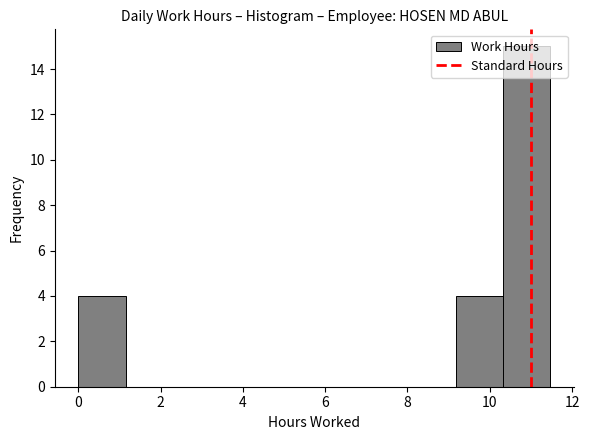

Reading left to right, transcribe this chart: for each bar, give the range it covers on the x-axis and its height. Neither the bar edges nor the heights are printed on the chart, so give them approximately, as read against the axes.

0.0 to 1.2: 4
1.2 to 2.2: 0
2.2 to 3.4: 0
3.4 to 4.6: 0
4.6 to 5.8: 0
5.8 to 6.8: 0
6.8 to 8.0: 0
8.0 to 9.2: 0
9.2 to 10.4: 4
10.4 to 11.4: 15